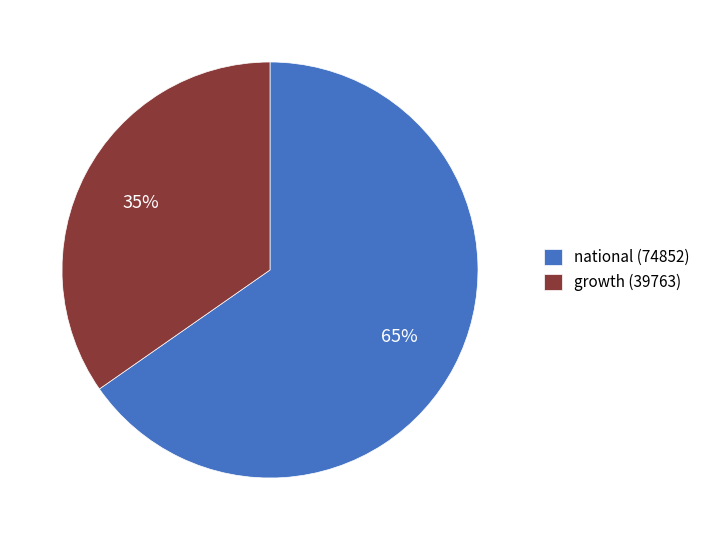

Which category has the biggest portion of the pie?

national (74852)